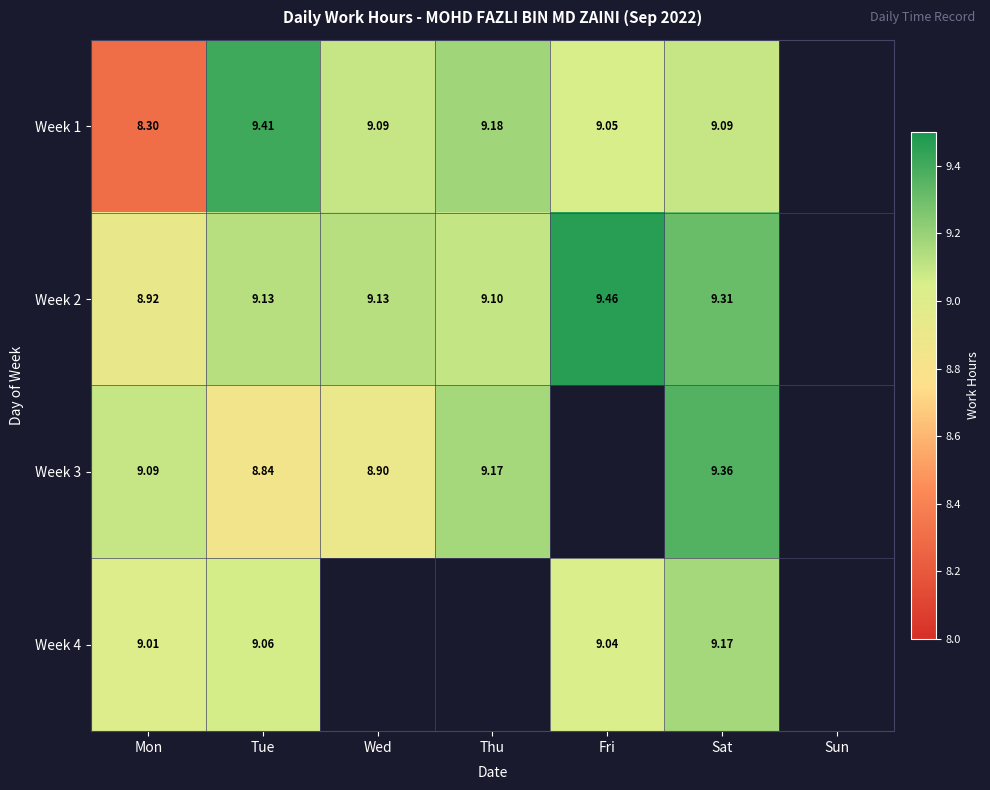

Rank the categories by Week 1 value from lowest to highest.

Mon, Fri, Wed, Sat, Thu, Tue, Sun